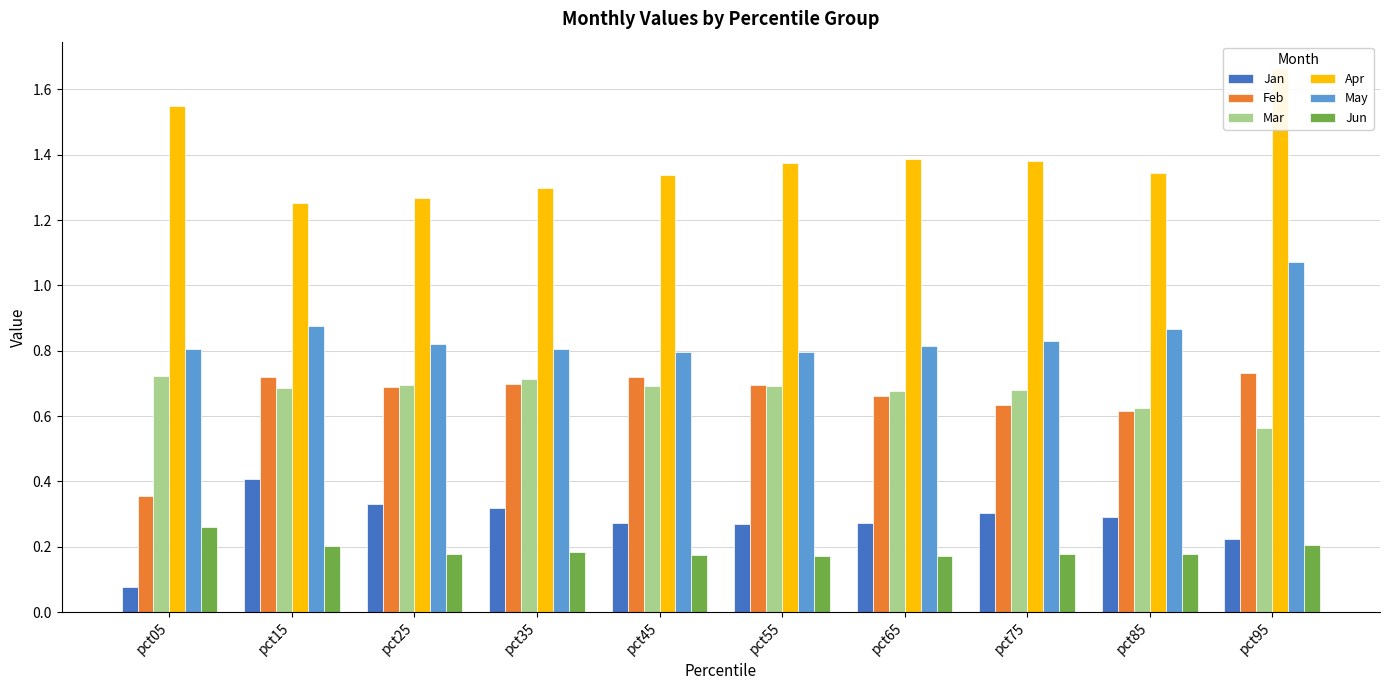

At which category is the sum across all series the highest?

pct95